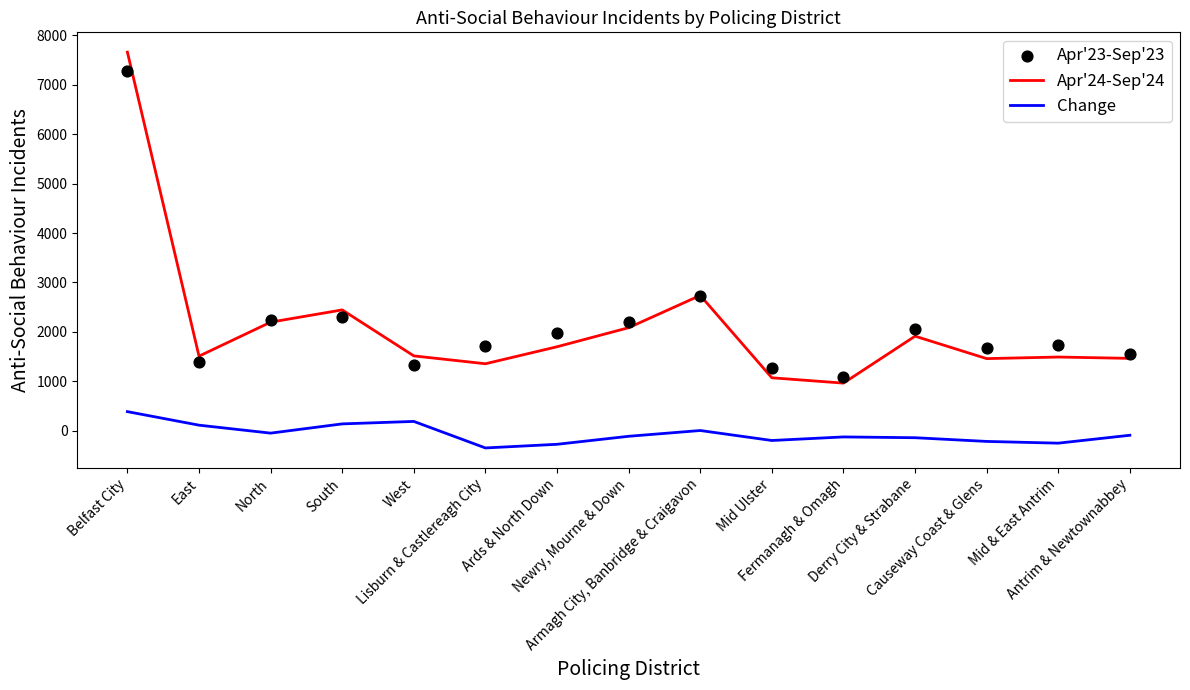

Which series reaches the maximum Y coordinate?

Apr'24-Sep'24